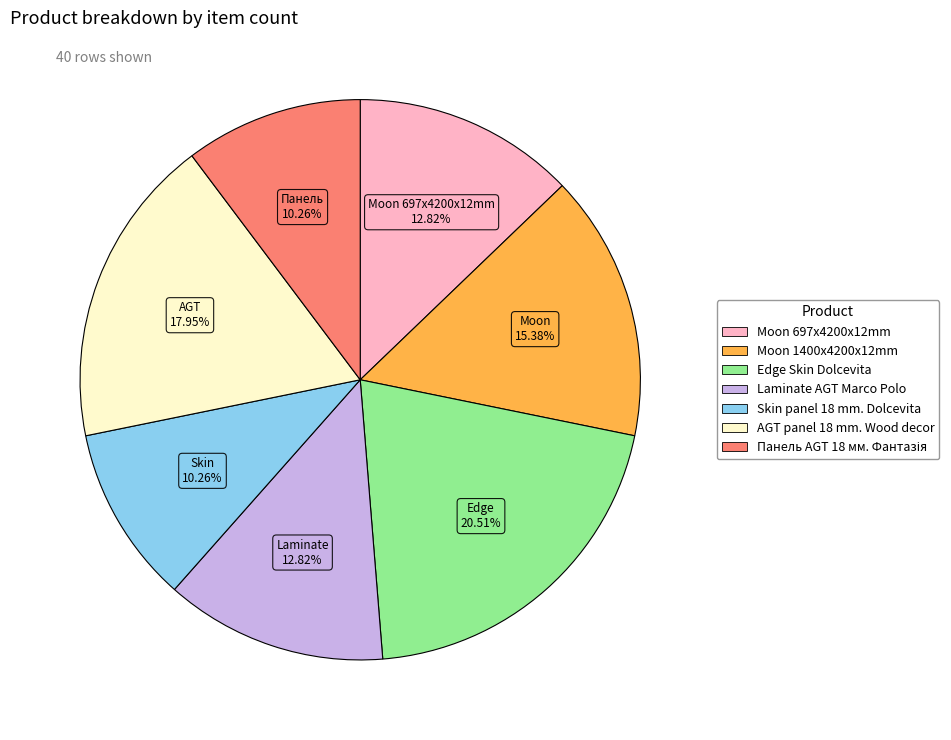

Is there any slice that represents more than half of the pie?

No